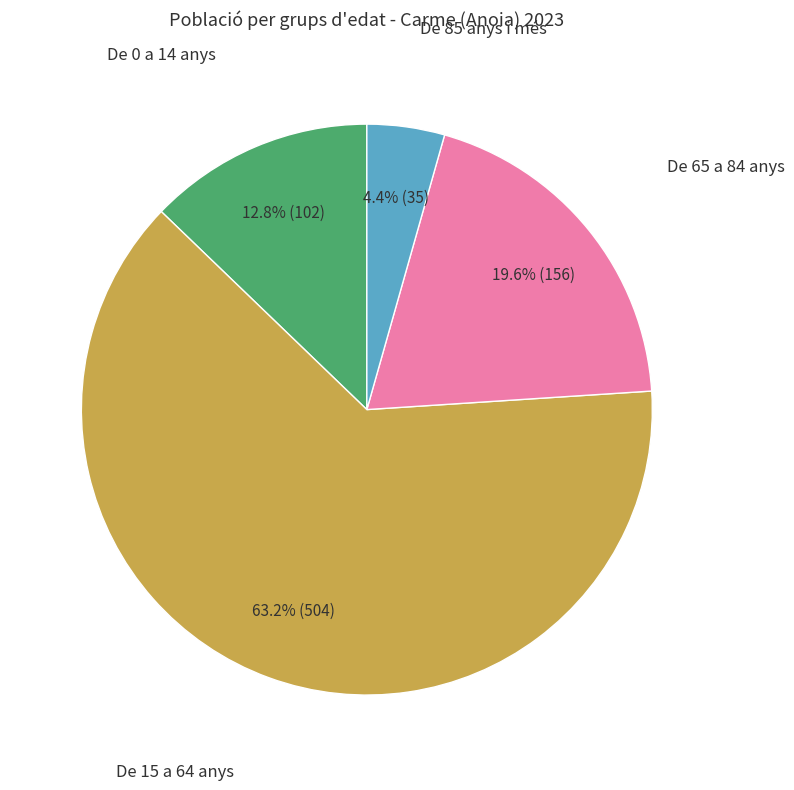

Count the number of slices in the pie.

4